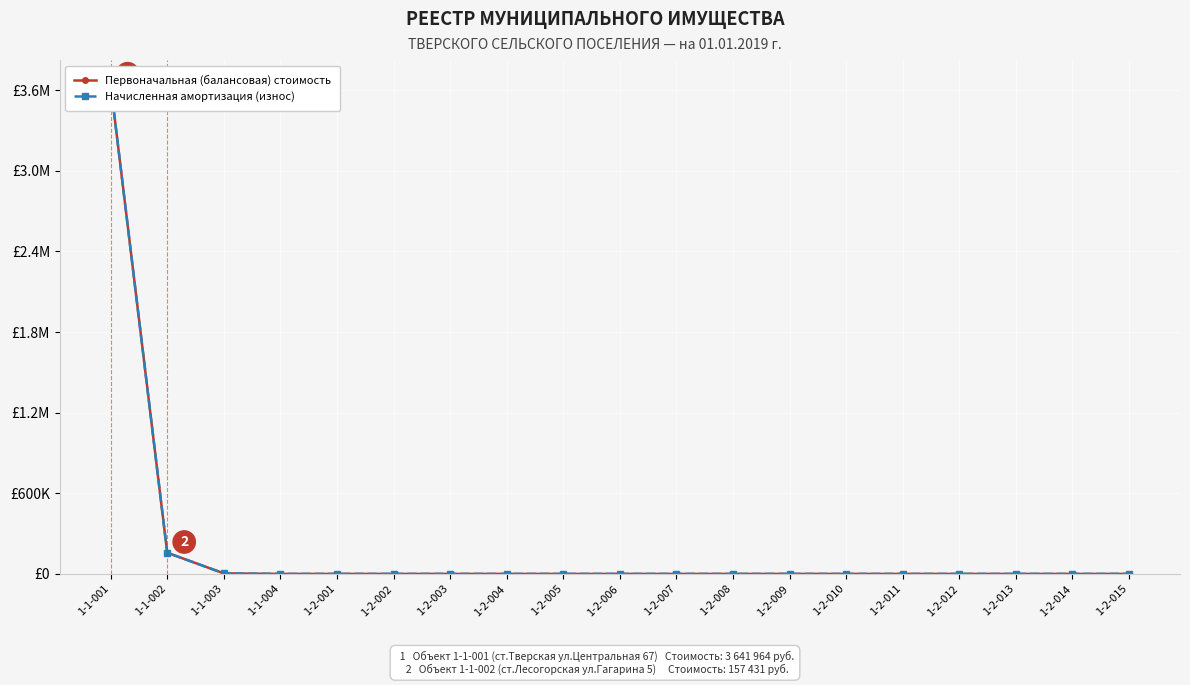

Reading left to right, extract all data points from this chart.

Первоначальная (балансовая) стоимость: 3641964	157431	3919	1	1	1	1	1	1	1	1	1	1	1	1	1	1	1	1
Начисленная амортизация (износ): 3641964	157431	3919	0	0	0	0	0	0	0	0	0	0	0	0	0	0	0	0